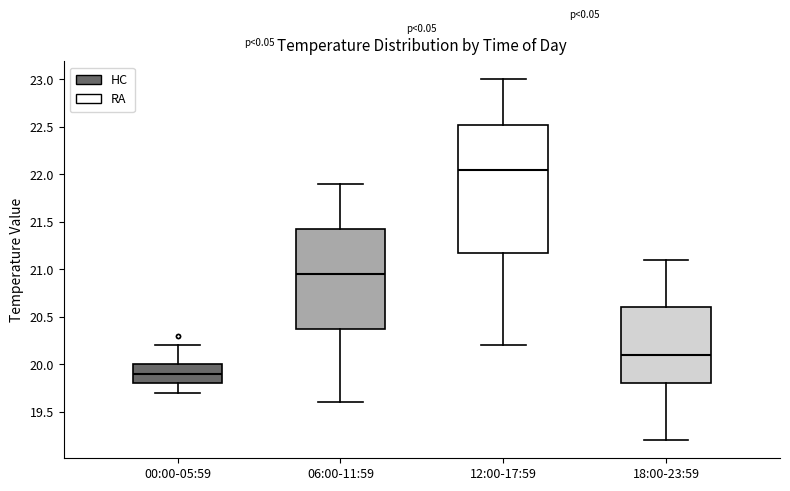

Comparing the boxes themselves (not the whiskers), which one is the tallest?

12:00-17:59